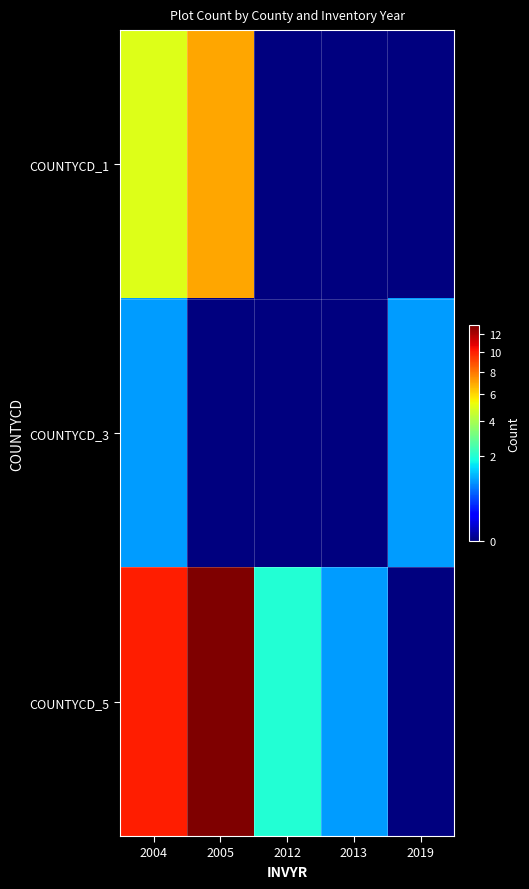

At how many categories does at least one series exceed 0?

5